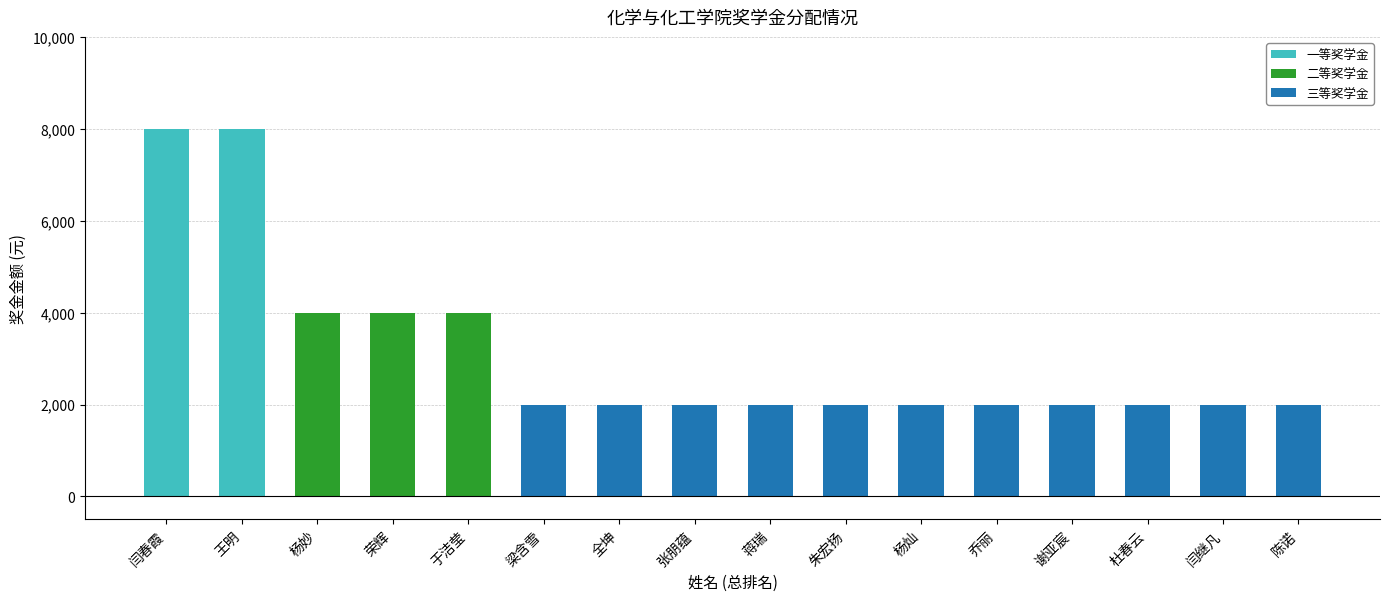

Which series has the widest spread of values?

一等奖学金